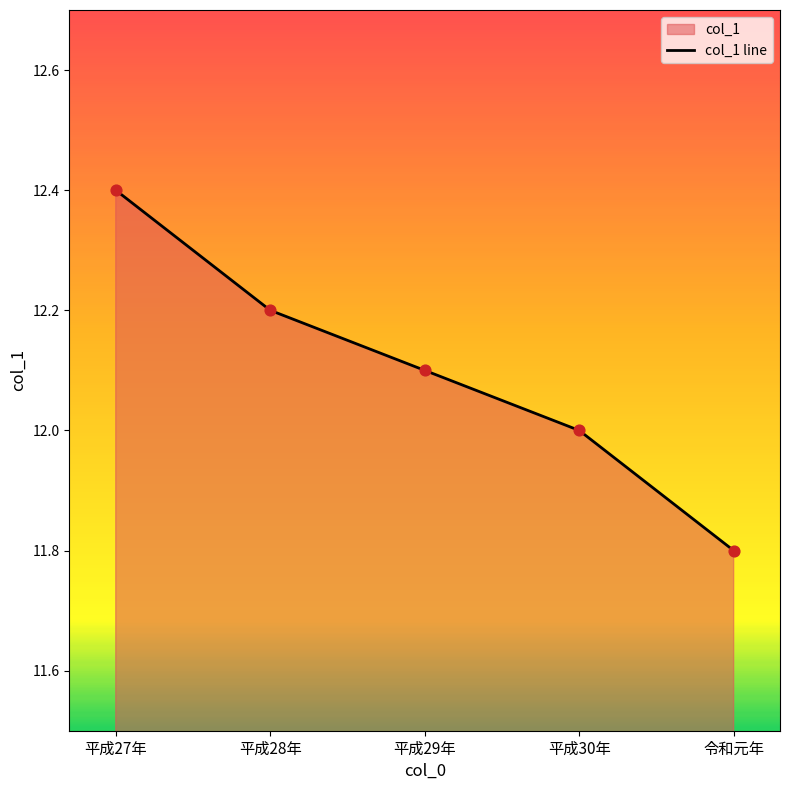

Approximately how many times larger is the value at 平成30年 compared to 令和元年?

1.0